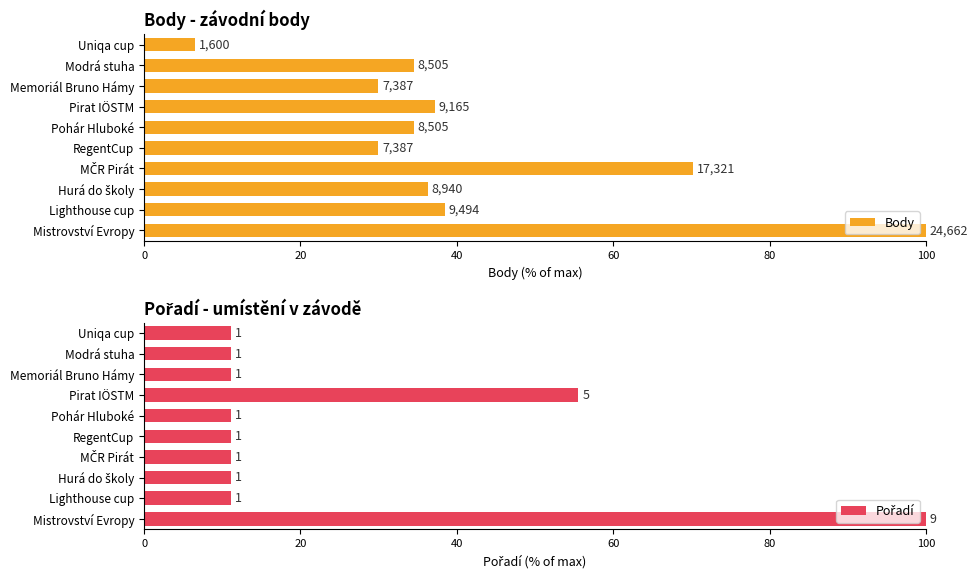

Rank the series by their average value, from lowest to highest.

Pořadí, Body